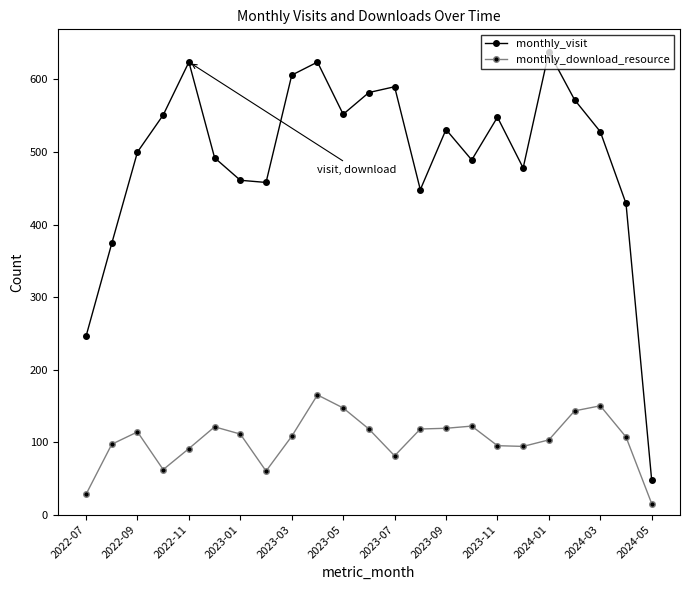

True or false: monthly_download_resource has more than 2 interior local peaks.

True